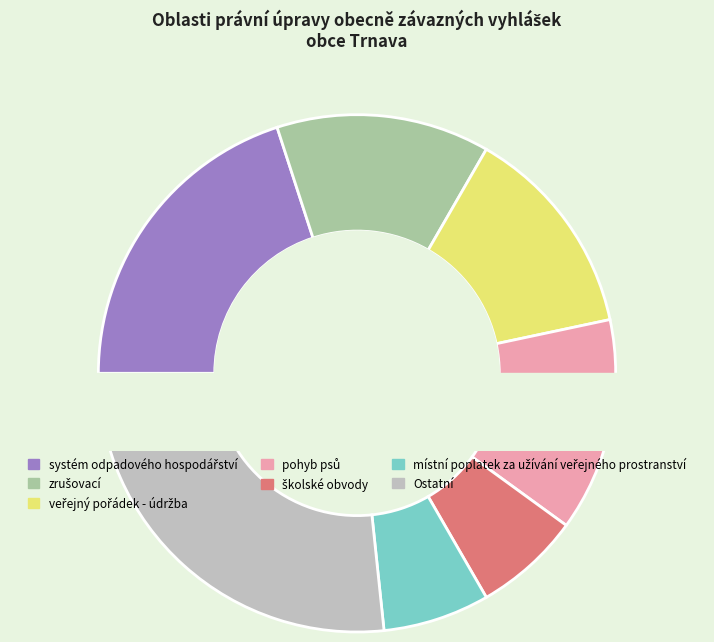

Is there a majority slice in this chart?

No